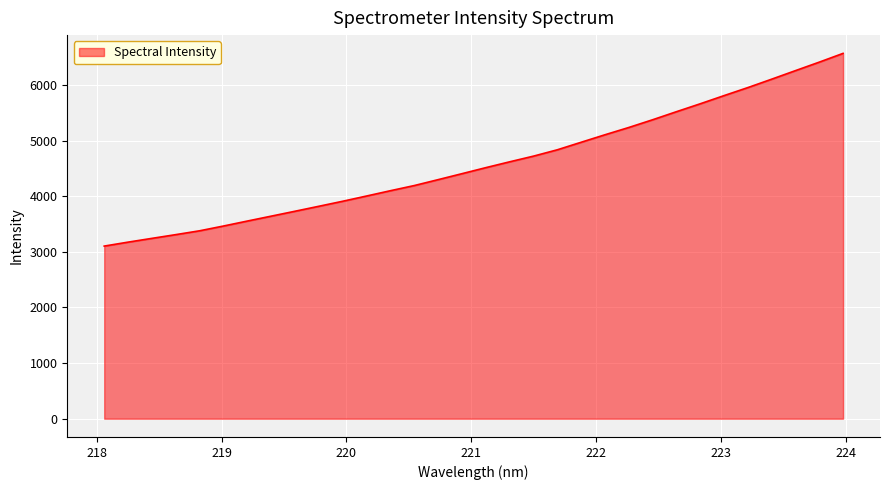

Reading left to right, extract all data points from this chart.

3104.4	3175.5	3243.4	3310.6	3379.7	3465.4	3554.7	3642.9	3731.3	3820.8	3911.0	4005.1	4100.5	4193.2	4299.3	4406.7	4515.0	4620.0	4722.2	4836.1	4971.6	5106.4	5237.3	5376.2	5521.1	5663.6	5810.6	5955.0	6106.1	6260.0	6412.7	6570.2